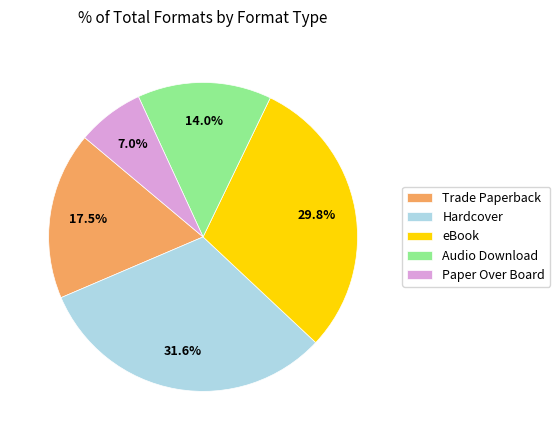

How many slices are in this pie chart?

5